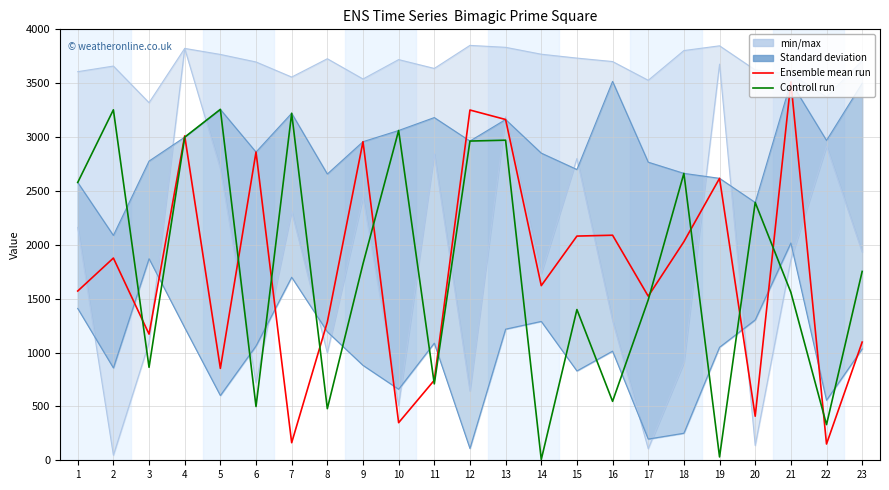

How many times do Ensemble mean run and Controll run cross each other?

12